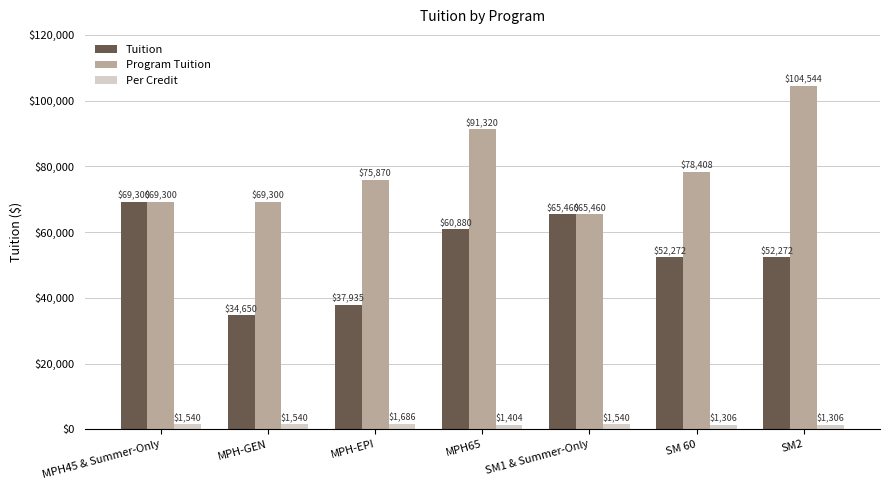

What is the smallest value displayed?

1306.8